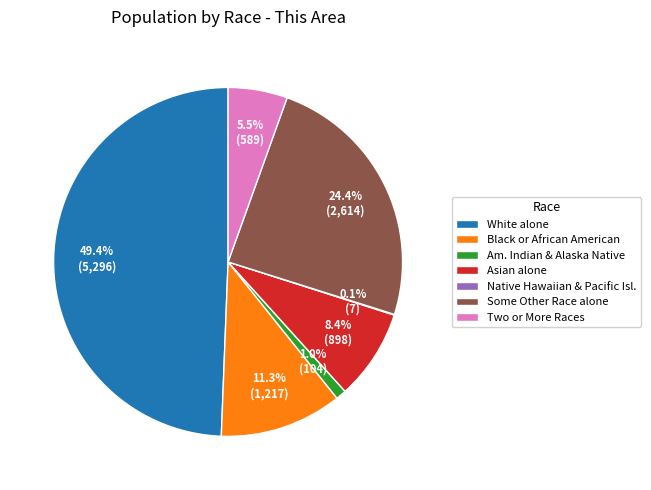

Is the sum of White alone and Asian alone greater than half?

Yes